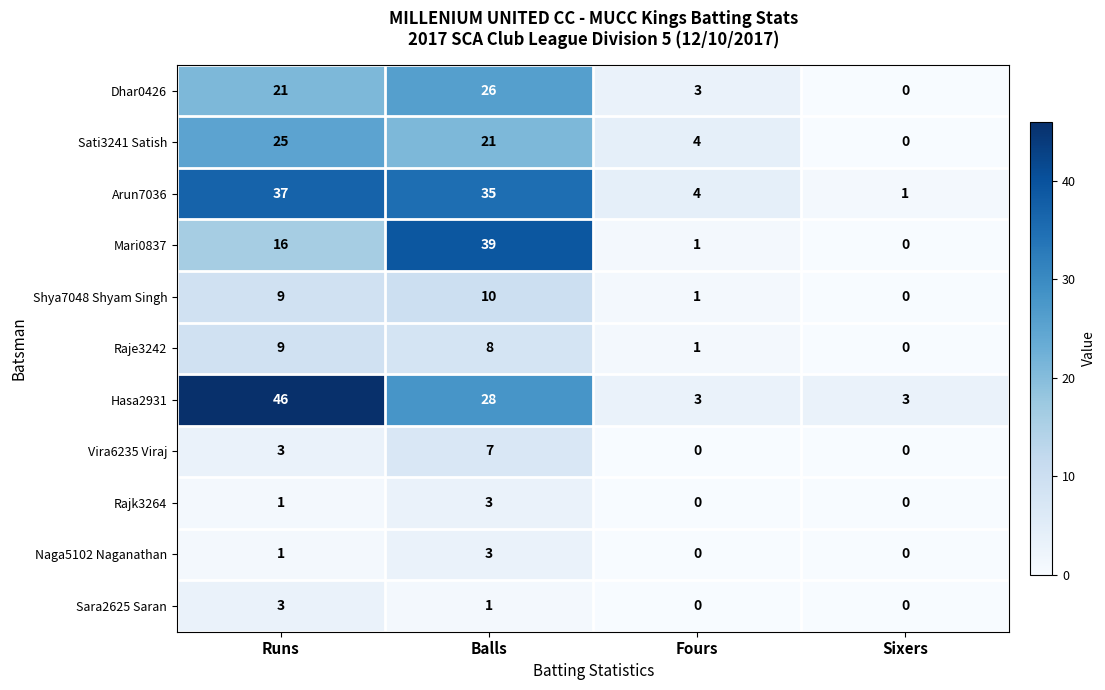

What is the sum of the Raje3242 values at Sixers and Runs?

9